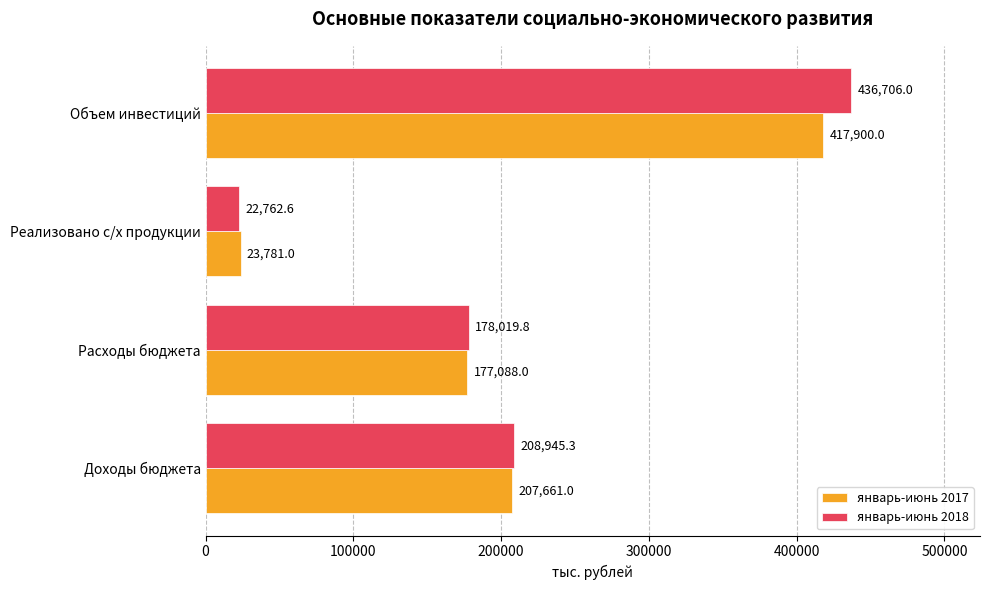

At which category is the sum across all series the highest?

Объем инвестиций